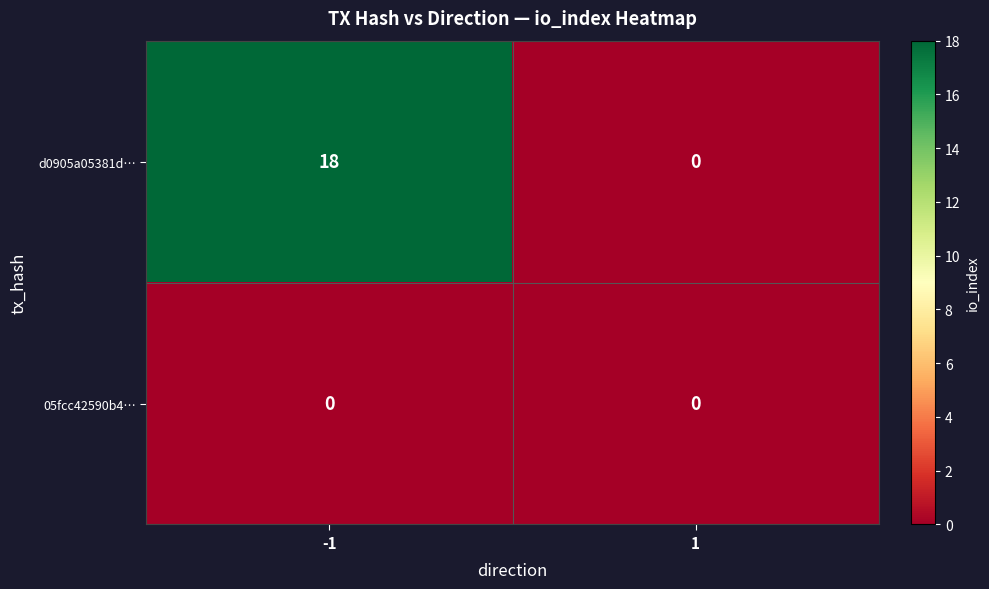

The d0905a05381d… series shows 18 at -1. True or false?

True